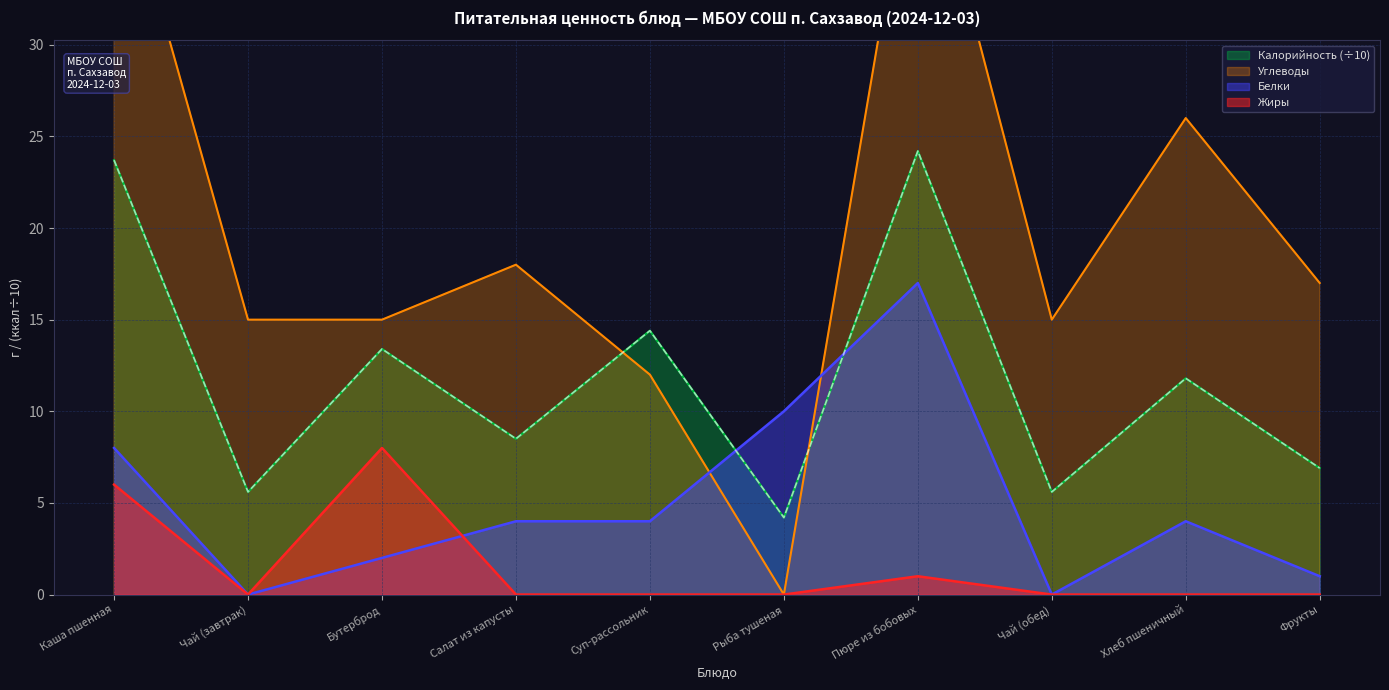

Which series has the widest spread of values?

Углеводы